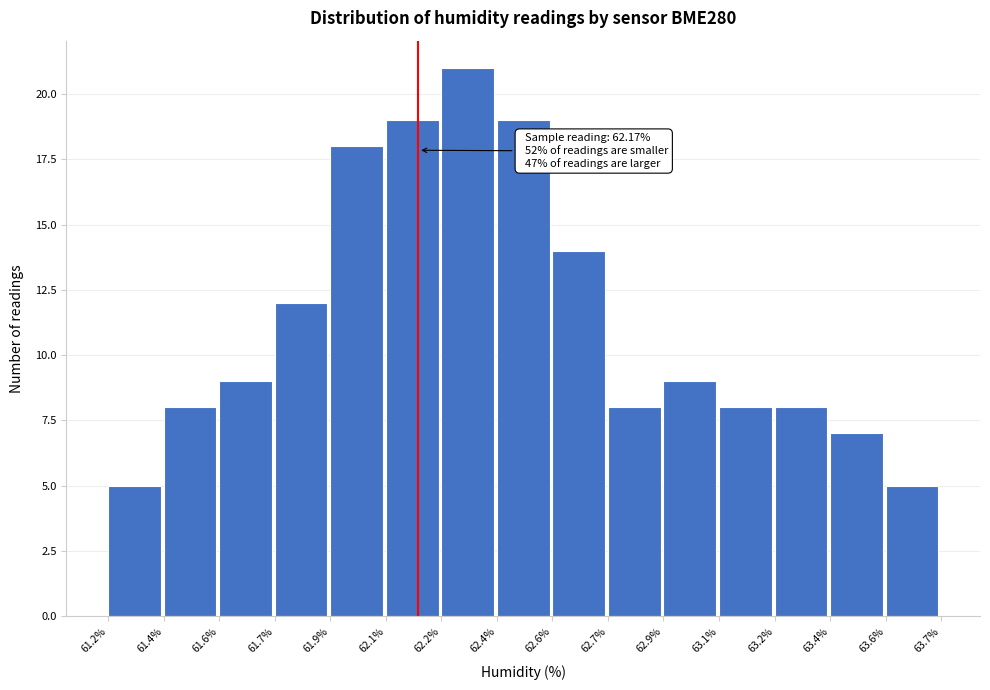

Reading left to right, extract all data points from this chart.

61.2%=5	61.4%=8	61.6%=9	61.7%=12	61.9%=18	62.1%=19	62.2%=21	62.4%=19	62.6%=14	62.7%=8	62.9%=9	63.1%=8	63.2%=8	63.4%=7	63.6%=5